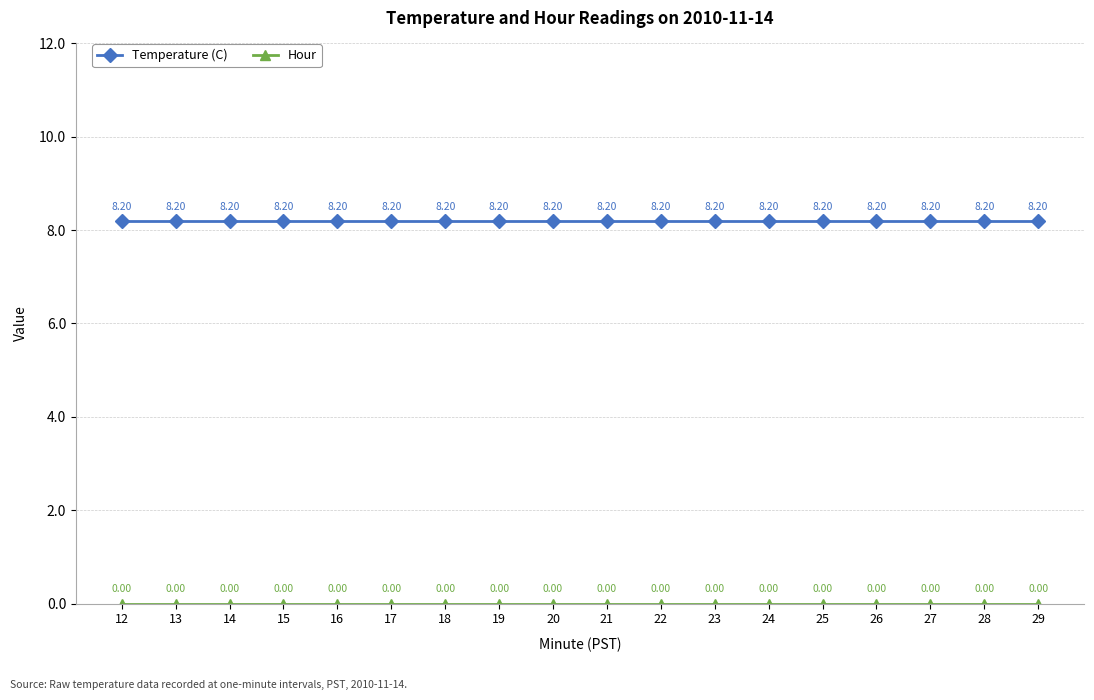

At how many categories does at least one series exceed 5?

18